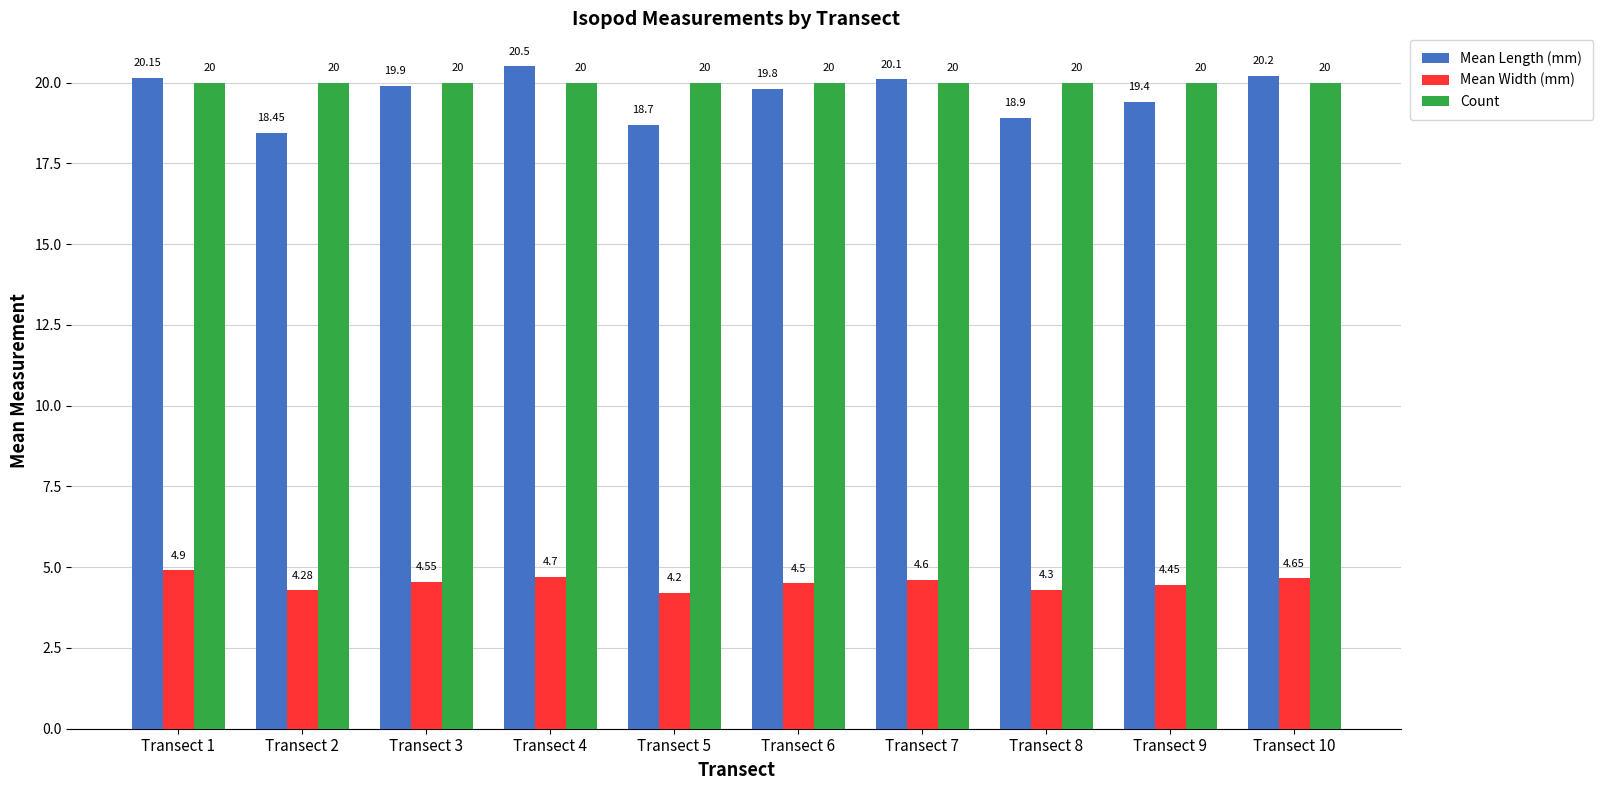

Rank the series by their maximum value, from highest to lowest.

Mean Length (mm), Count, Mean Width (mm)